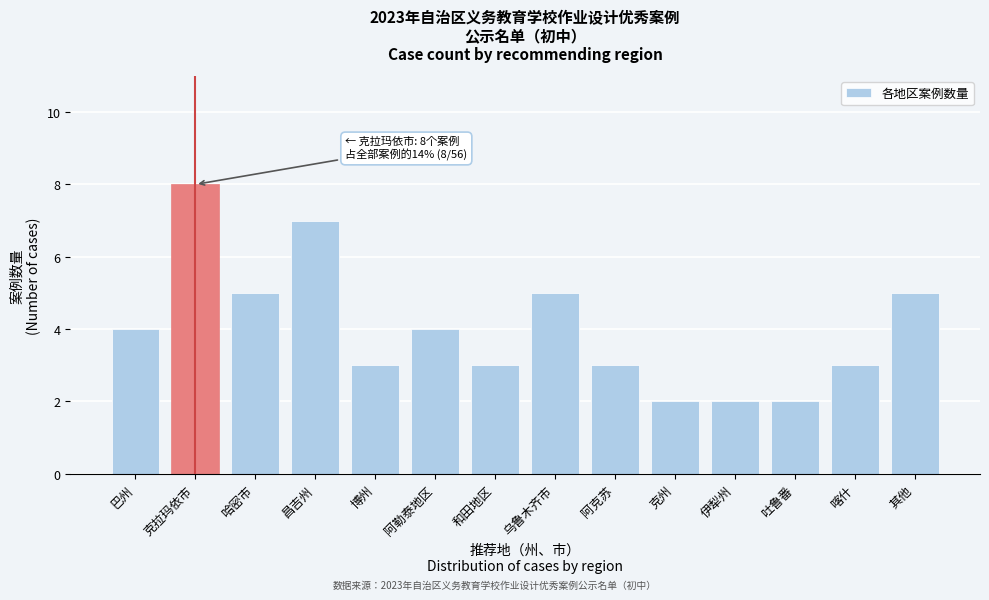

Reading left to right, extract all data points from this chart.

4	8	5	7	3	4	3	5	3	2	2	2	3	5